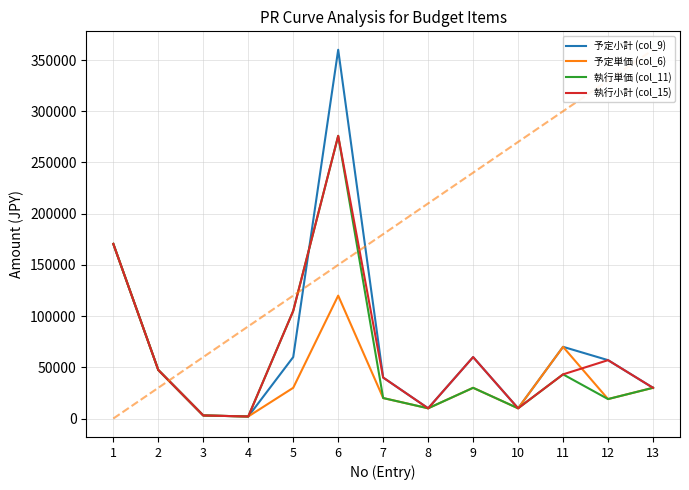

Read the 予定単価 (col_6) value at 2.

47380